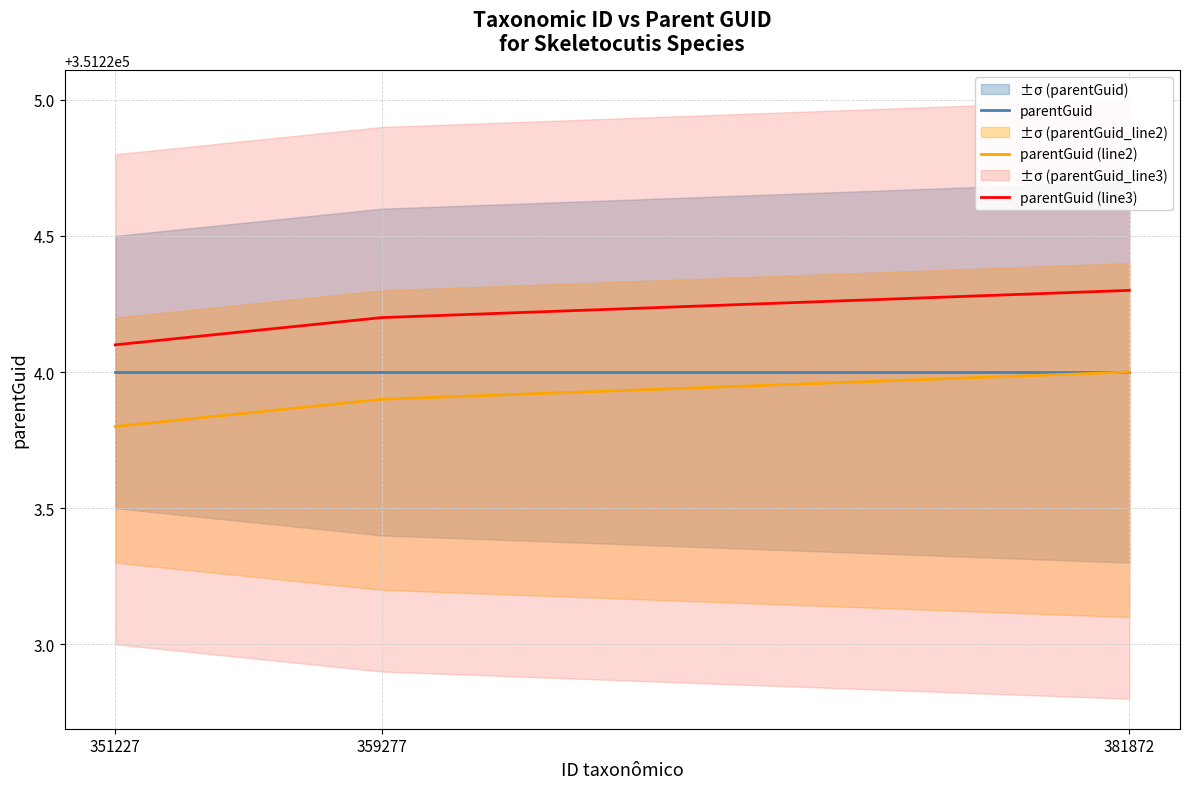

At which label does parentGuid (line3) reach its minimum?

351227